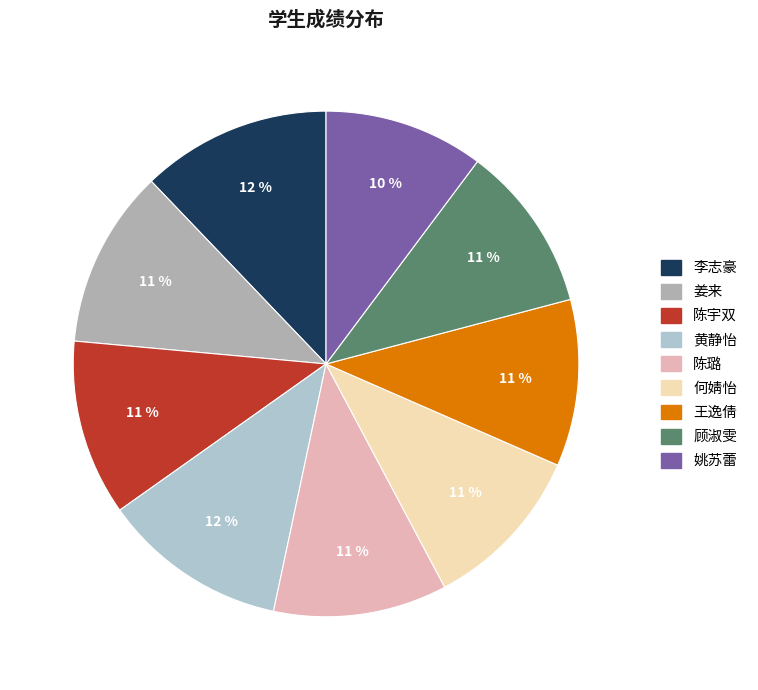

Which slice is the smallest?

姚苏蕾